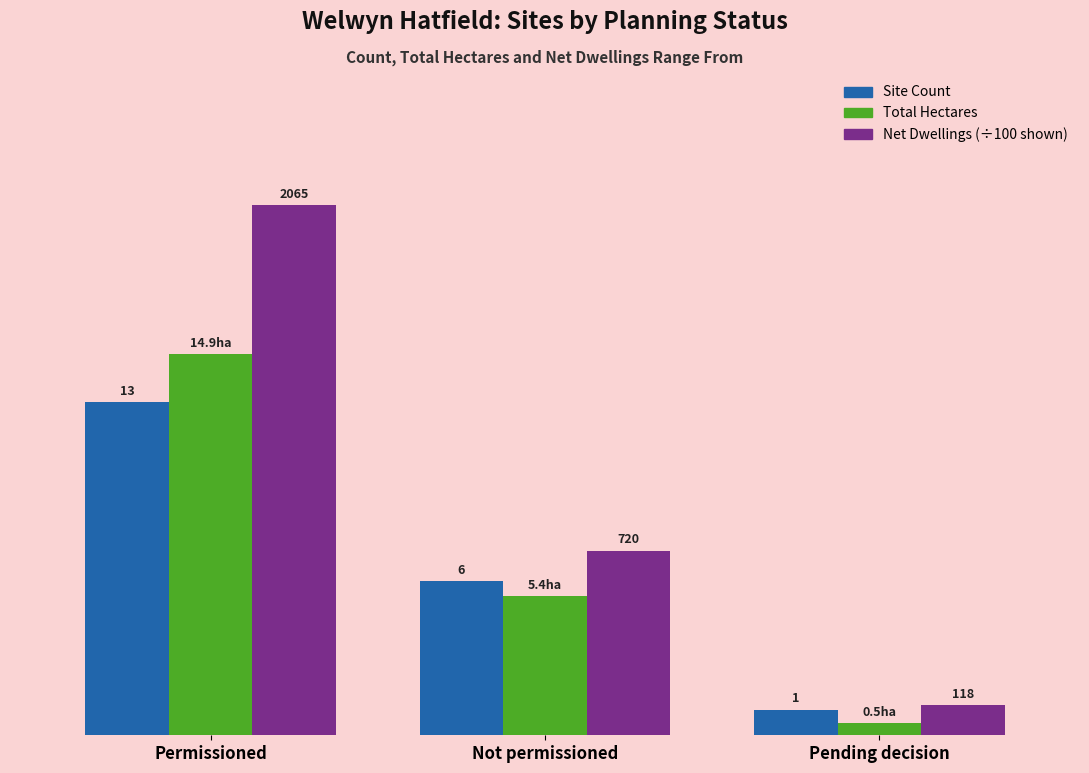

At which category is the sum across all series the highest?

Permissioned